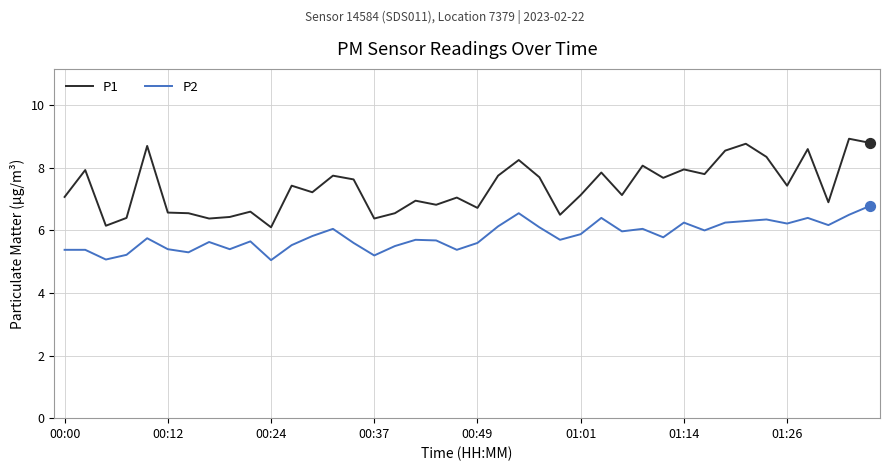

Which series has the largest range (max minus min)?

P1